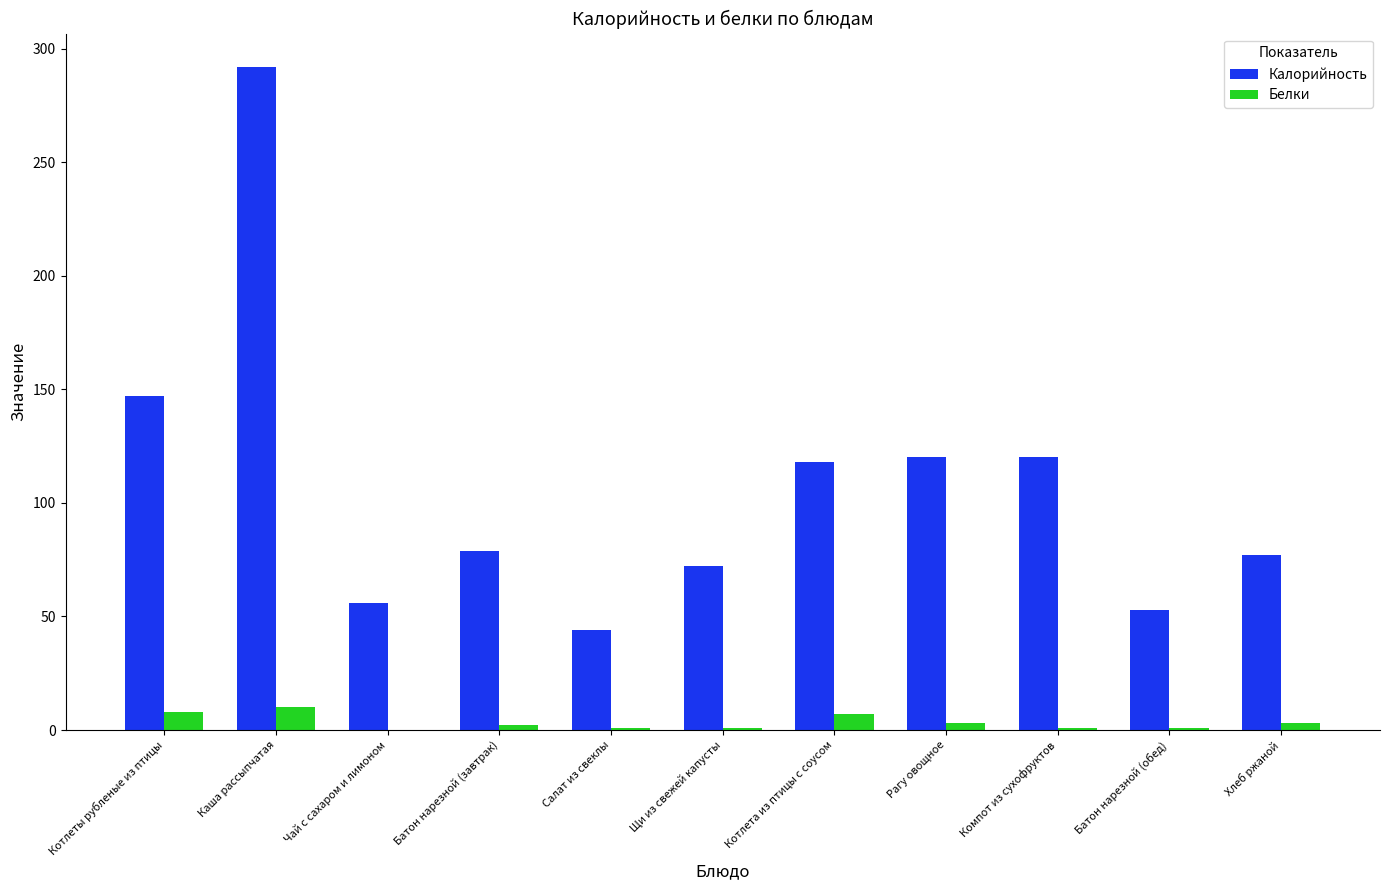

Are the bars grouped side by side (vs. stacked)?

Yes